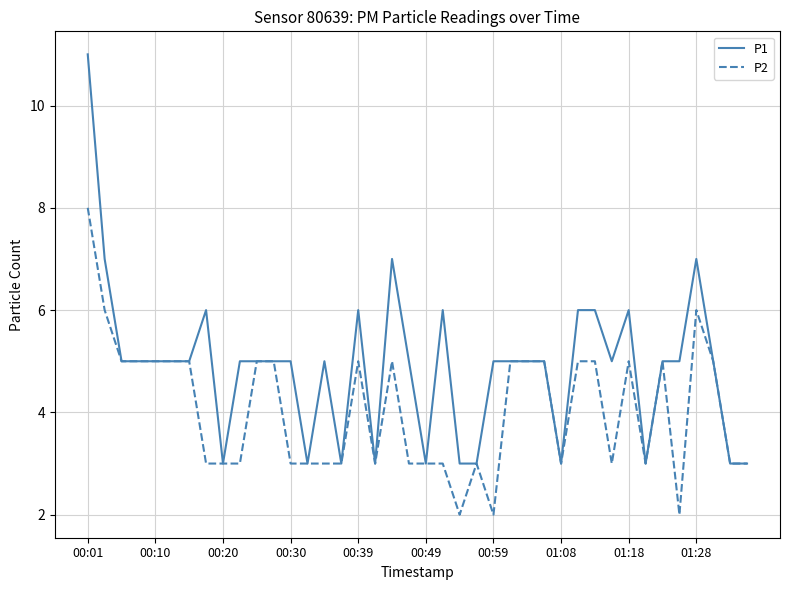

What is the maximum value shown in the chart?

11